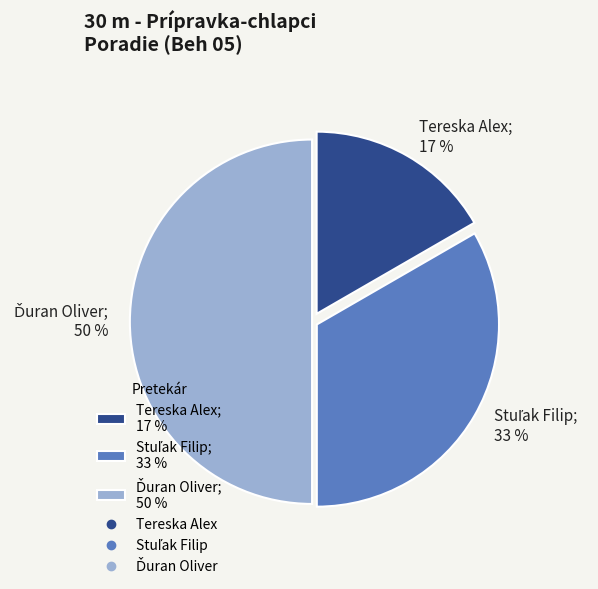

True or false: Tereska Alex; 17 % accounts for 17% of the total.

True